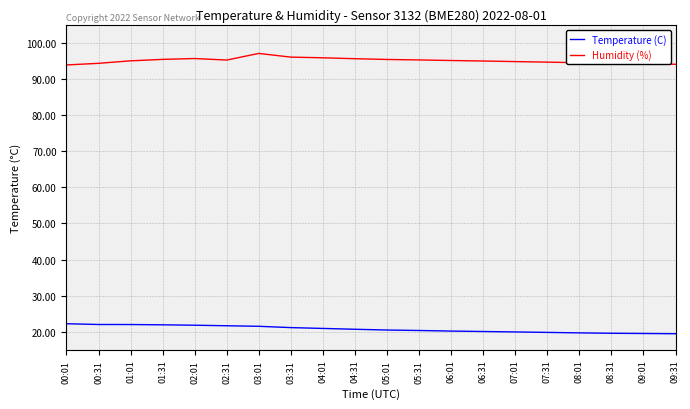

The value of Humidity (%) at 09:01 is 23.6. True or false?

False